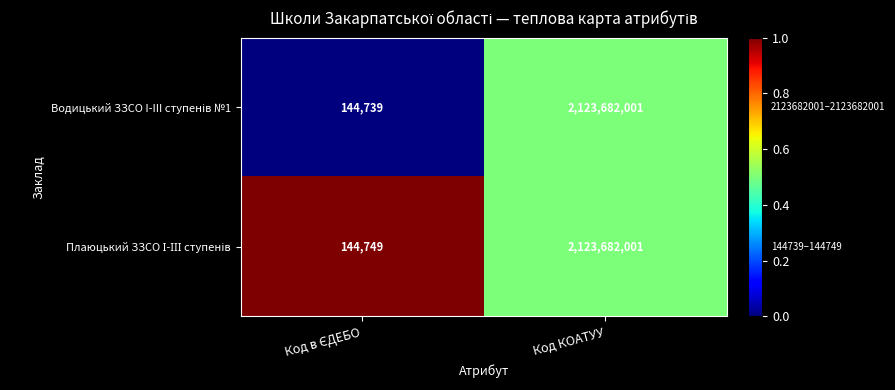

What is the minimum value shown in the chart?

144739